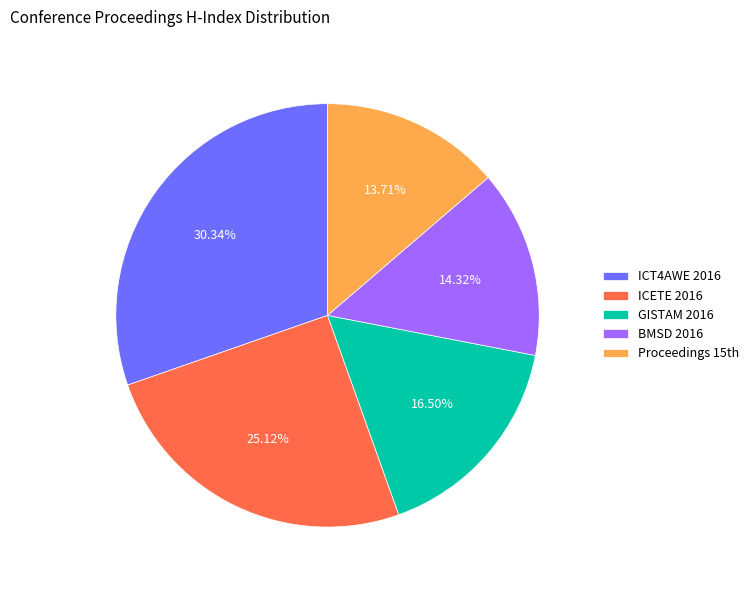

Which slice is the largest?

ICT4AWE 2016